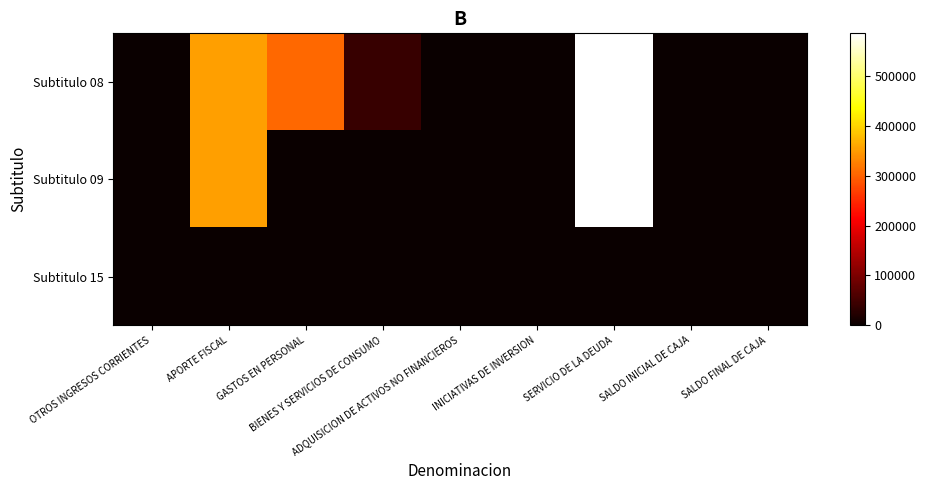

Reading left to right, extract all data points from this chart.

Subtitulo 08: OTROS INGRESOS CORRIENTES=186	APORTE FISCAL=354160	GASTOS EN PERSONAL=305770	BIENES Y SERVICIOS DE CONSUMO=39333	ADQUISICION DE ACTIVOS NO FINANCIEROS=0	INICIATIVAS DE INVERSION=0	SERVICIO DE LA DEUDA=586469	SALDO INICIAL DE CAJA=0	SALDO FINAL DE CAJA=0
Subtitulo 09: OTROS INGRESOS CORRIENTES=68	APORTE FISCAL=354160	GASTOS EN PERSONAL=0	BIENES Y SERVICIOS DE CONSUMO=0	ADQUISICION DE ACTIVOS NO FINANCIEROS=0	INICIATIVAS DE INVERSION=0	SERVICIO DE LA DEUDA=586469	SALDO INICIAL DE CAJA=0	SALDO FINAL DE CAJA=0
Subtitulo 15: OTROS INGRESOS CORRIENTES=118	APORTE FISCAL=0	GASTOS EN PERSONAL=0	BIENES Y SERVICIOS DE CONSUMO=0	ADQUISICION DE ACTIVOS NO FINANCIEROS=0	INICIATIVAS DE INVERSION=0	SERVICIO DE LA DEUDA=0	SALDO INICIAL DE CAJA=0	SALDO FINAL DE CAJA=0